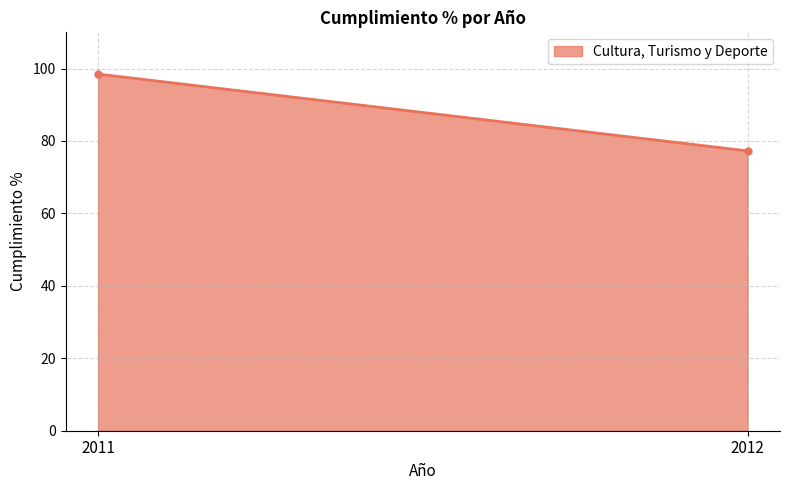

What is the approximate value at 2012?

77.3